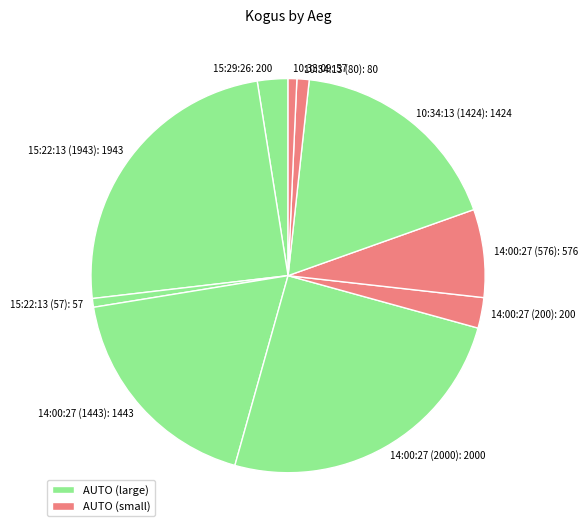

The 15:22:13 (1943) slice represents 37% of the pie. True or false?

False